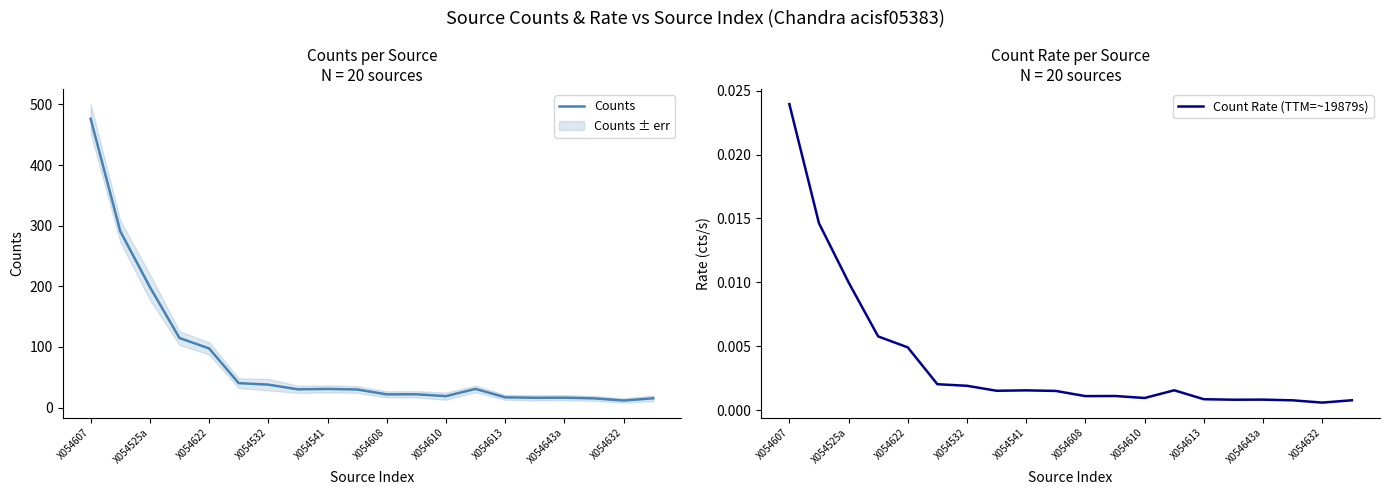

What is the difference between the second highest and second lowest values in the Counts series?

275.7